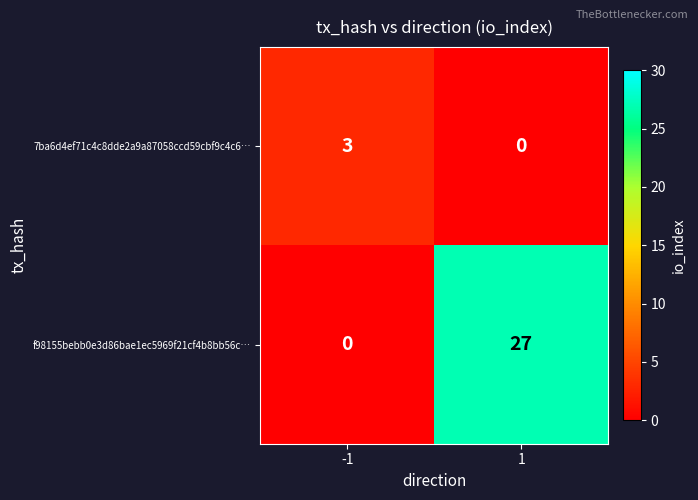

Reading right to left, what are all the values shown in this chart?

7ba6d4ef71c4c8dde2a9a87058ccd59cbf9c4c6…: 1=0	-1=3
f98155bebb0e3d86bae1ec5969f21cf4b8bb56c…: 1=27	-1=0